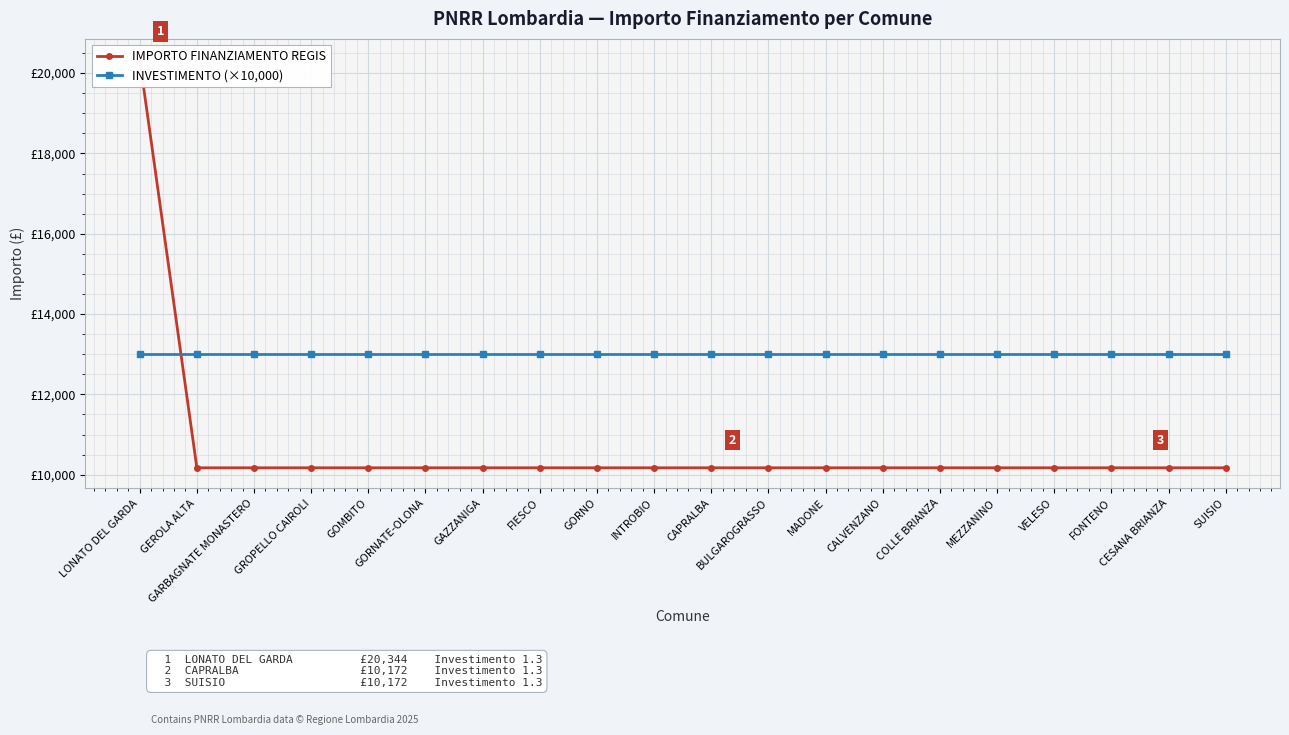

After their last crossing, which series has the higher values: INVESTIMENTO (×10,000) or IMPORTO FINANZIAMENTO REGIS?

INVESTIMENTO (×10,000)